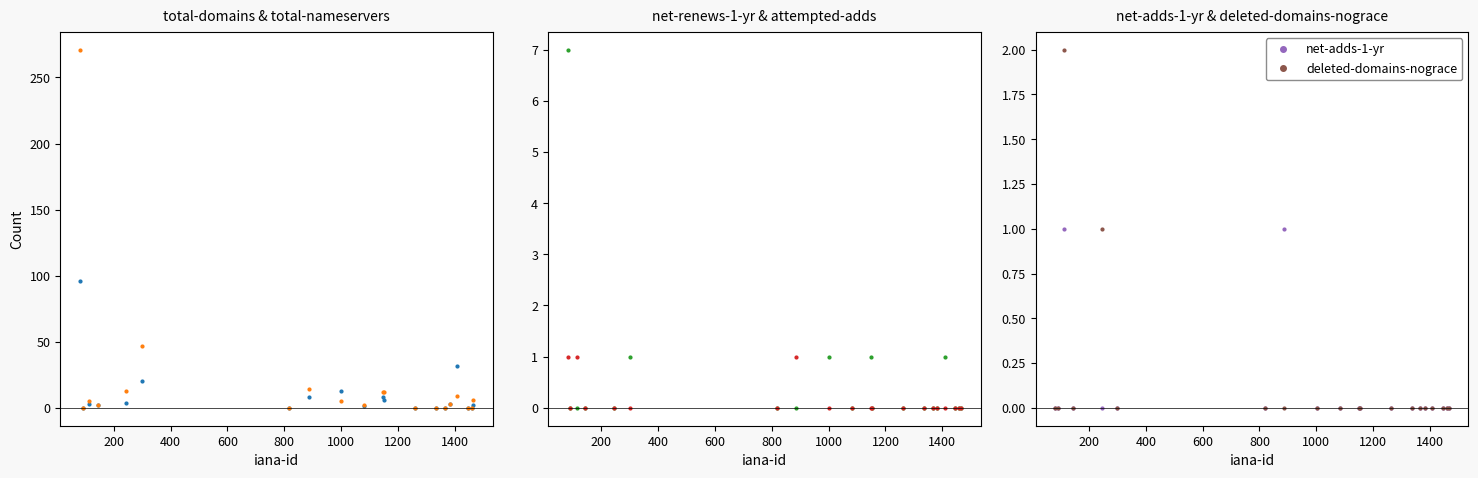

Reading right to left, list all the values displayed in this chart.

total-domains: 2	0	0	32	3	0	0	0	6	8	1	13	8	0	20	4	2	3	0	96
total-nameservers: 6	0	0	9	3	0	0	0	12	12	2	5	14	0	47	13	2	5	0	271
net-renews-1-yr: 0	0	0	1	0	0	0	0	0	1	0	1	0	0	1	0	0	0	0	7
attempted-adds: 0	0	0	0	0	0	0	0	0	0	0	0	1	0	0	0	0	1	0	1
net-adds-1-yr: 0	0	0	0	0	0	0	0	0	0	0	0	1	0	0	0	0	1	0	0
deleted-domains-nograce: 0	0	0	0	0	0	0	0	0	0	0	0	0	0	0	1	0	2	0	0